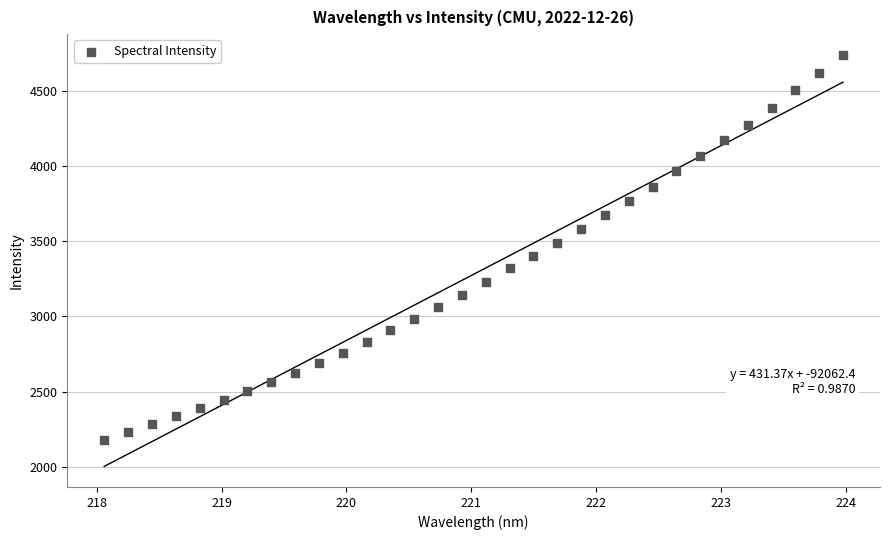

What is the range of Y values (max minus min)?

2558.7